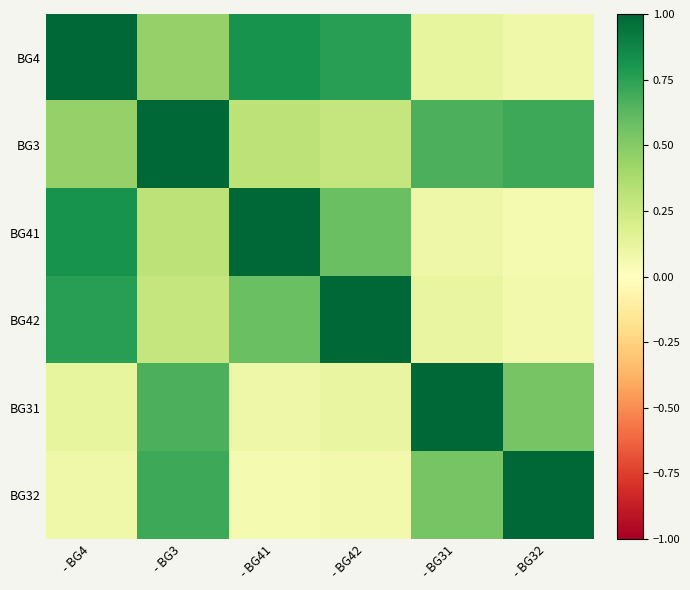

Which category has the lowest value across all series?

- BG32